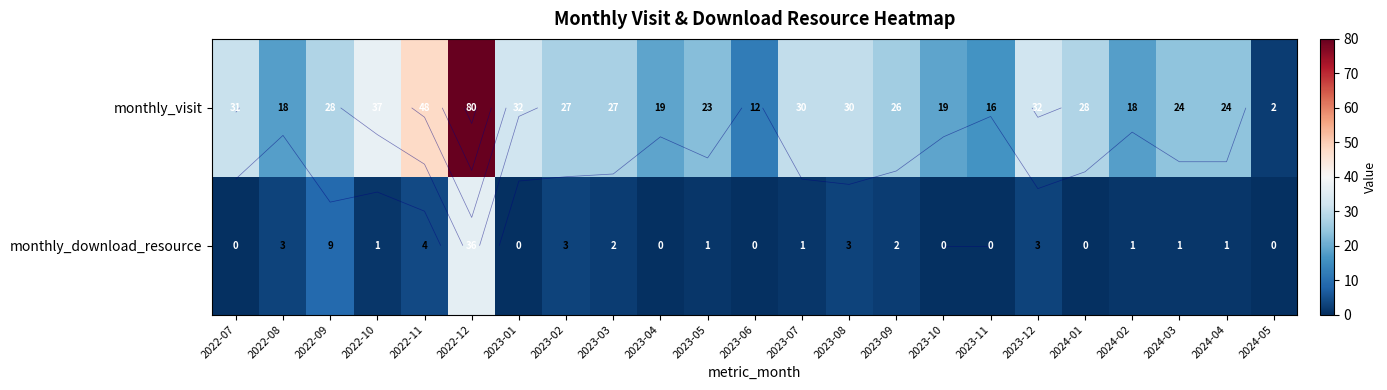

The monthly_visit series shows 24 at 2023-11. True or false?

False